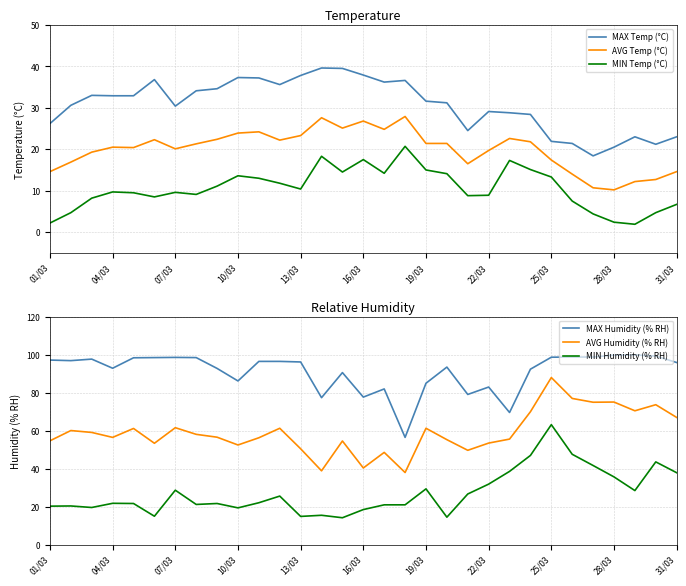

What is the highest value of the AVG Temp (°C) series?

27.9